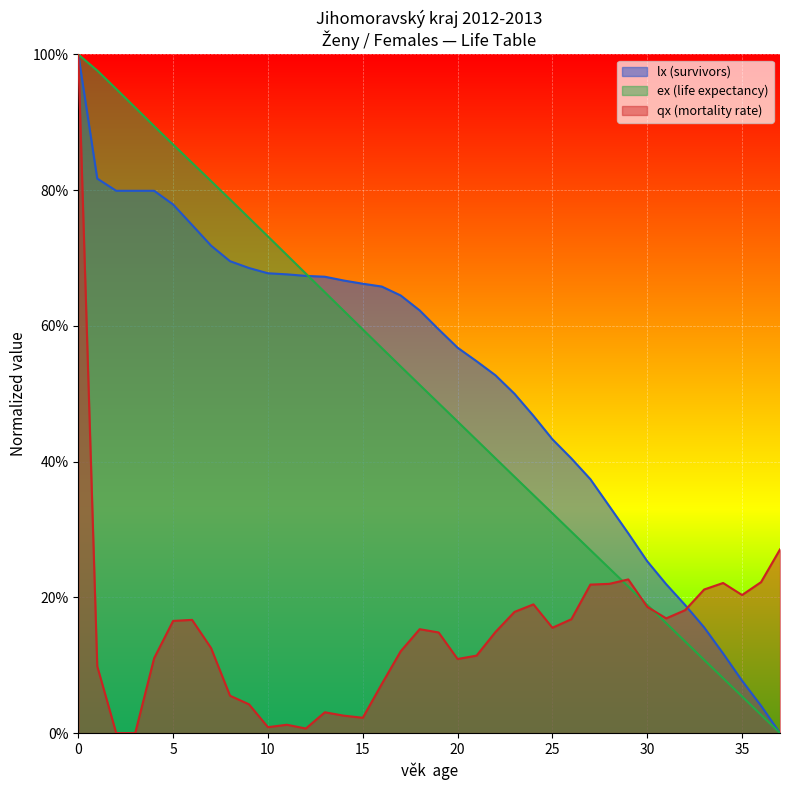

What is the difference between the highest and lowest values at 19?

0.4